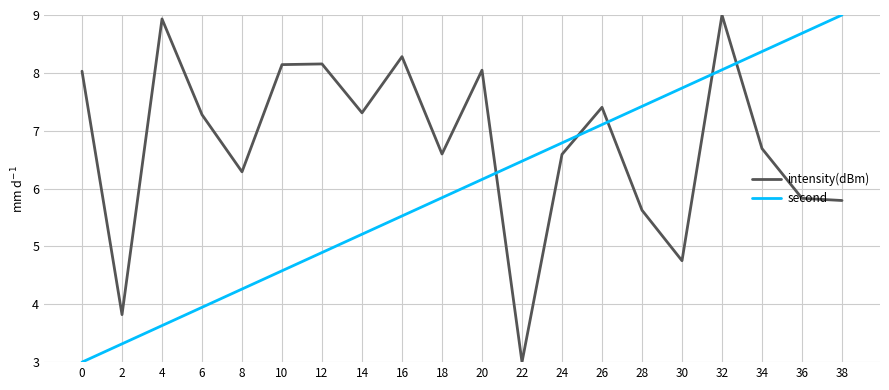

Is it true that second equals 6.2 at 20?

True